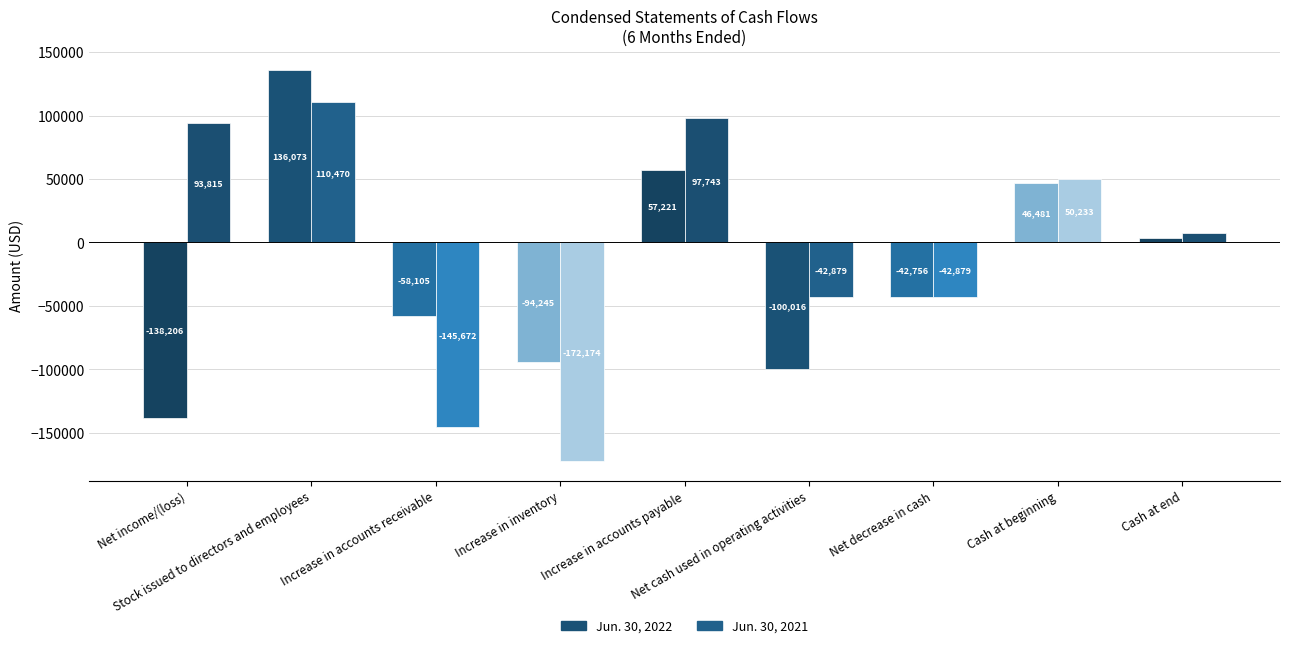

Reading left to right, list all the values displayed in this chart.

Jun. 30, 2022: -138206	136073	-58105	-94245	57221	-100016	-42756	46481	3725
Jun. 30, 2021: 93815	110470	-145672	-172174	97743	-42879	-42879	50233	7354